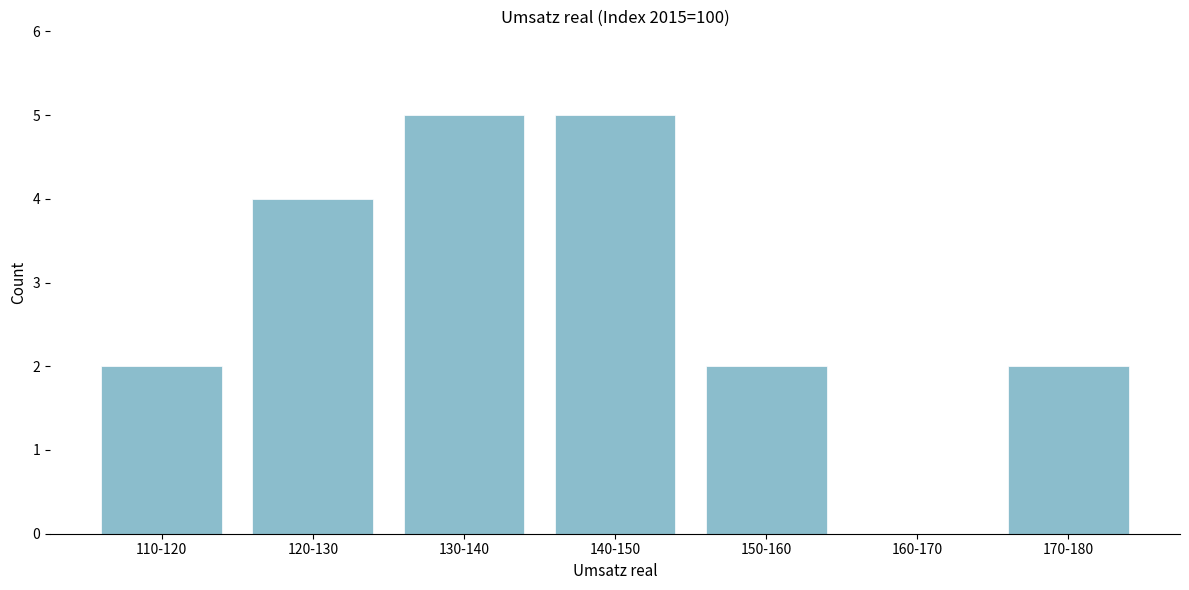

Reading left to right, what are all the values shown in this chart?

110-120=2	120-130=4	130-140=5	140-150=5	150-160=2	160-170=0	170-180=2